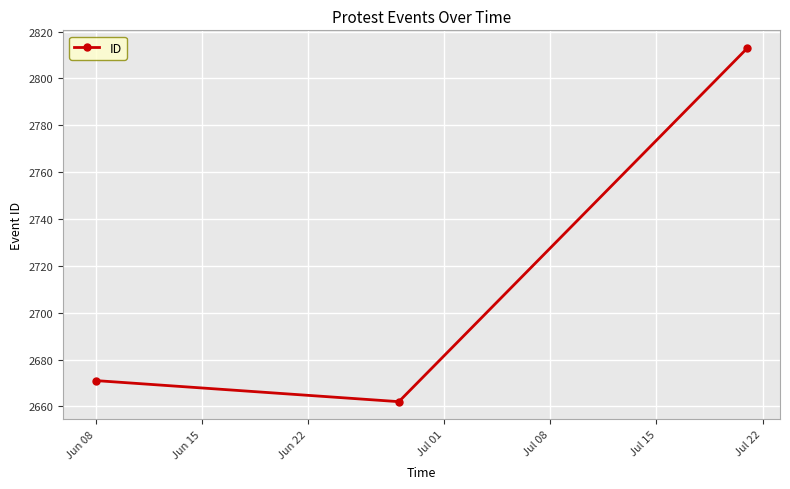

What is the minimum value shown in the chart?

2662